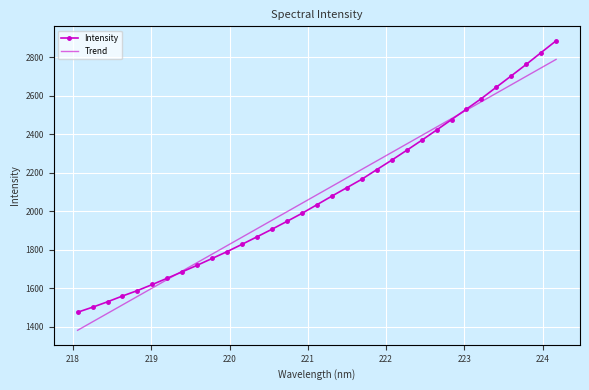

True or false: the data has more than 2 interior local peaks.

False